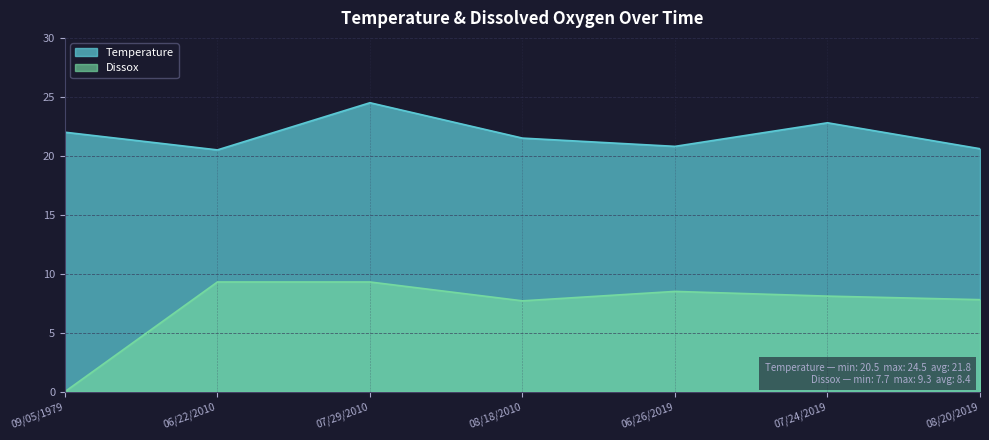

How many interior local peaks does the Dissox series have?

1